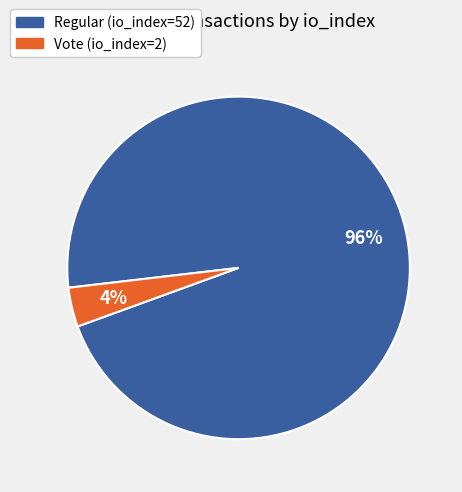

Is it true that Vote (io_index=2) is 17% of the pie?

False